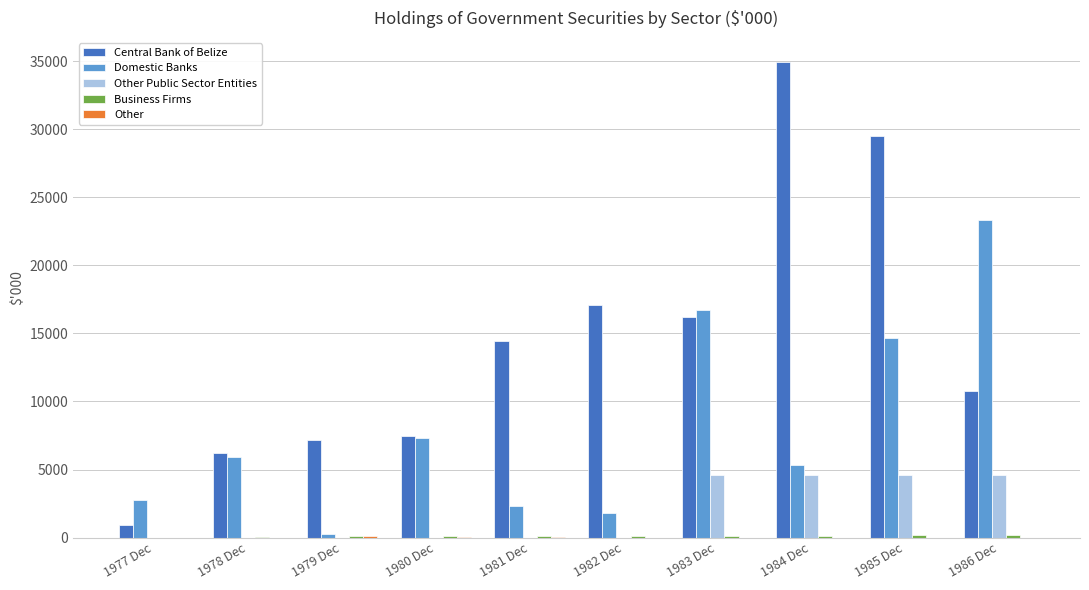

How many series are shown in this chart?

5